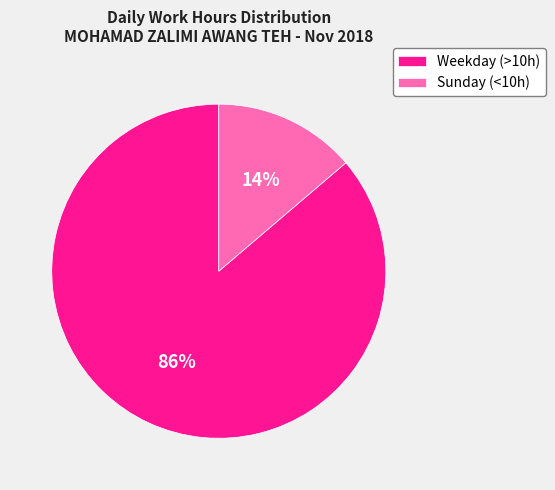

Which category has the smallest portion of the pie?

Sunday (<10h)